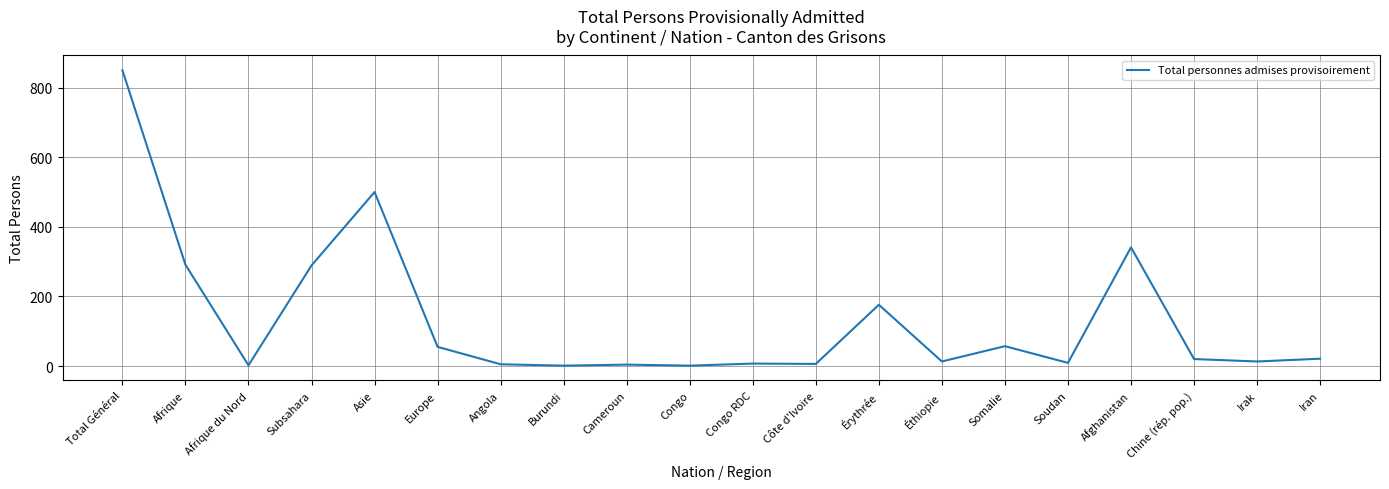

What position from the right is Afrique?

19